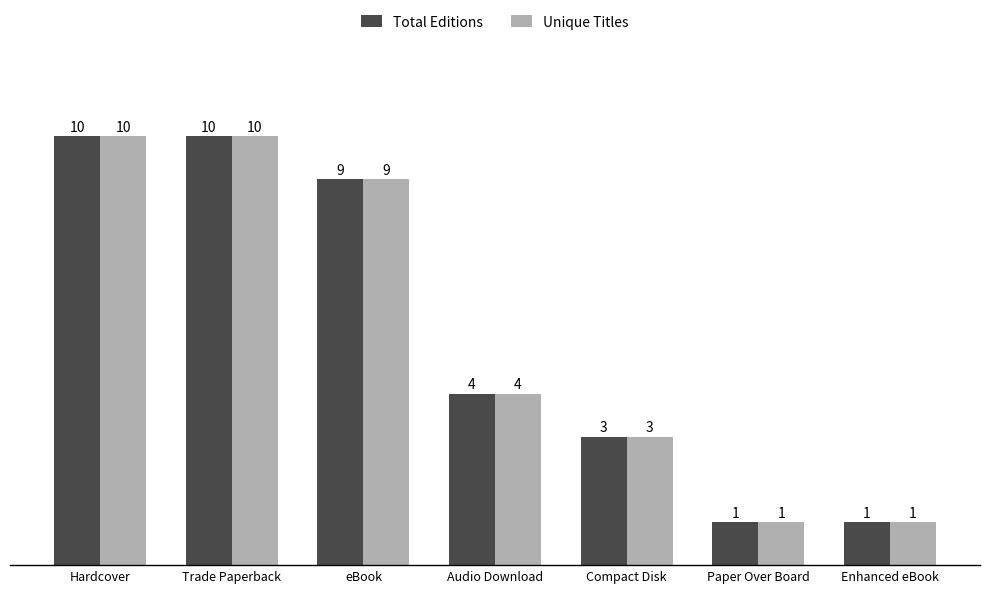

What is the label of the 6th bar from the left?

Paper Over Board